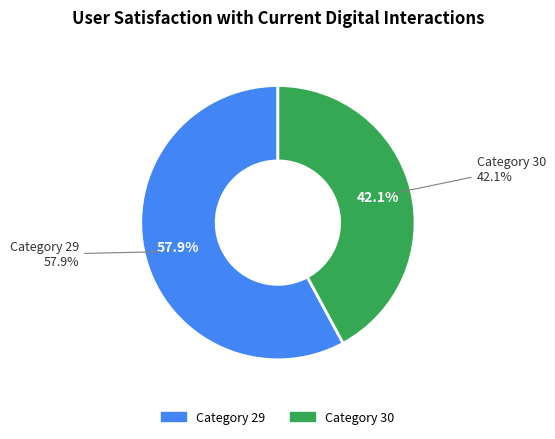

True or false: 29 accounts for 64% of the total.

False